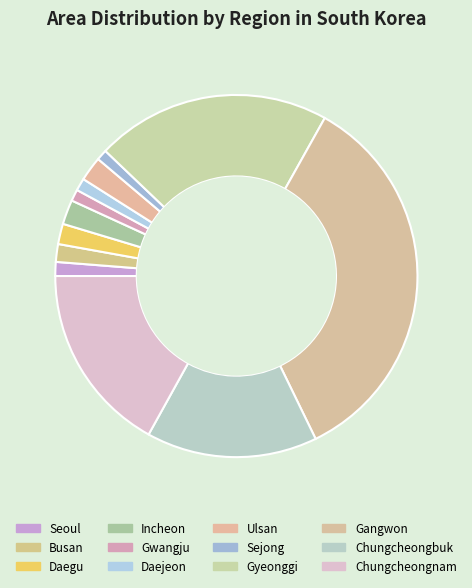

Does any single category account for the majority?

No